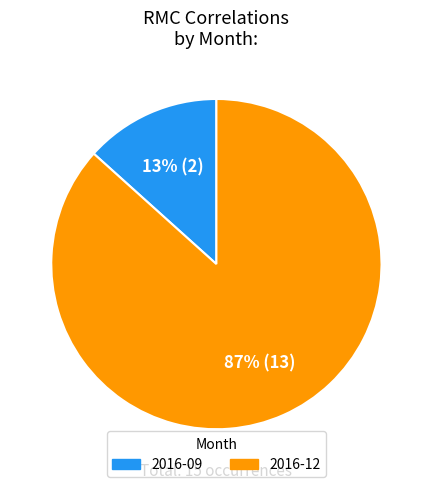

Between 2016-12 and 2016-09, which is larger?

2016-12